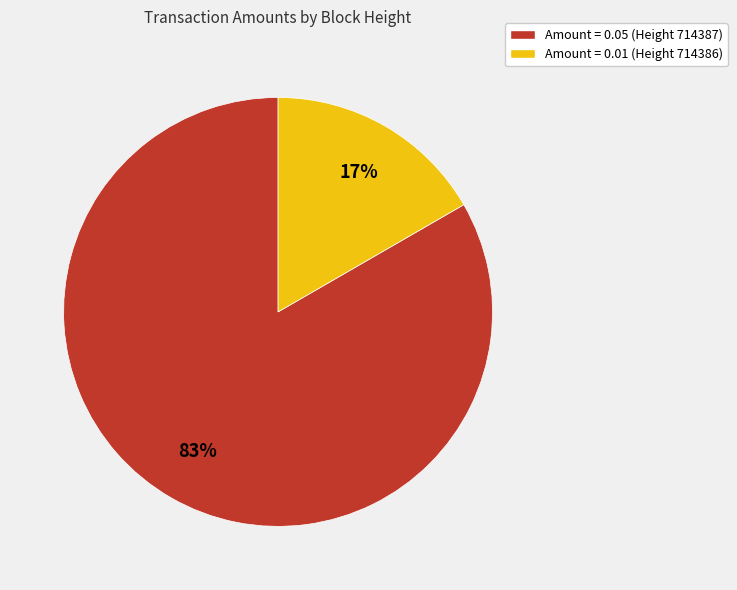

The Amount = 0.05 (Height 714387) slice represents 92% of the pie. True or false?

False